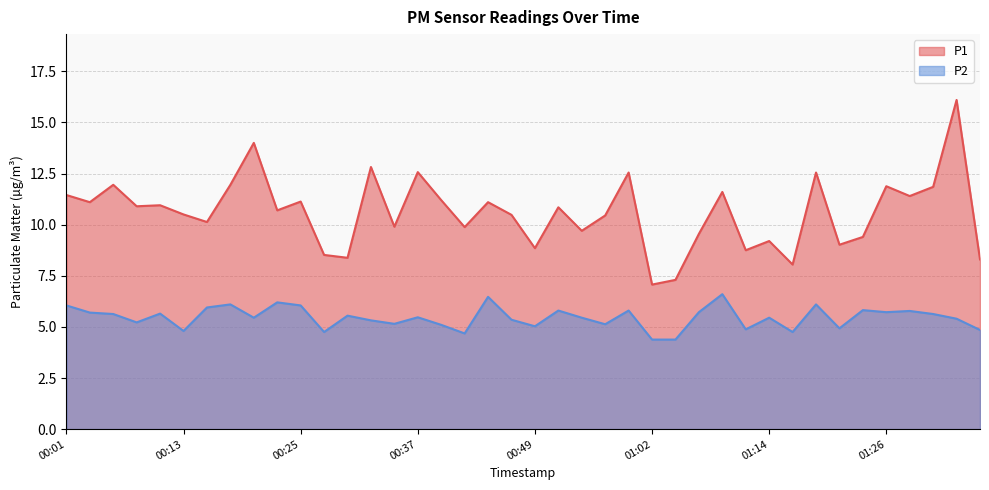

Which series has the widest spread of values?

P1